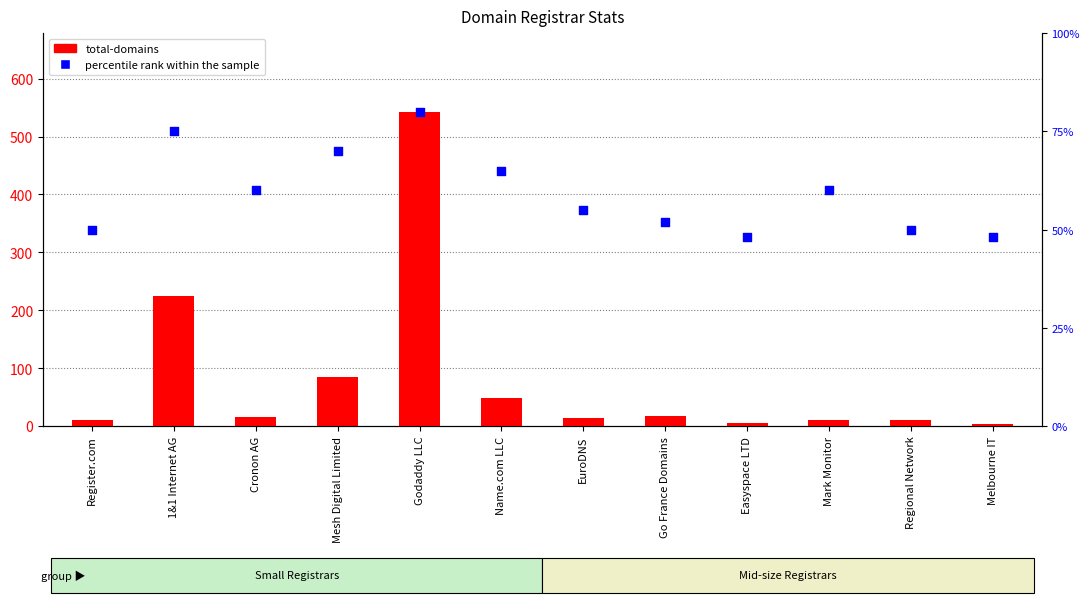

Which series has the widest spread of Y values?

total-domains